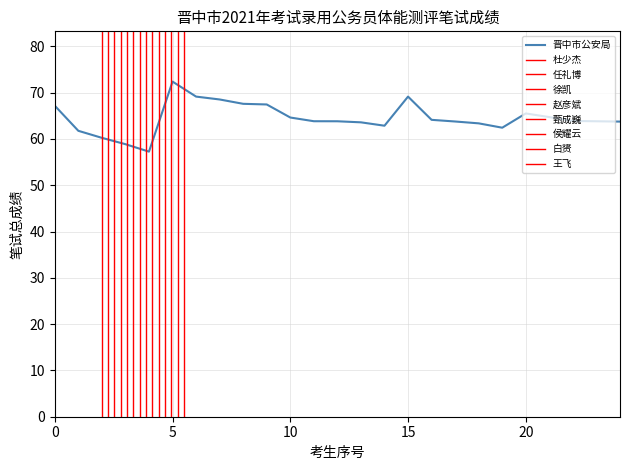

At which label does 晋中市公安局 reach its peak?

5